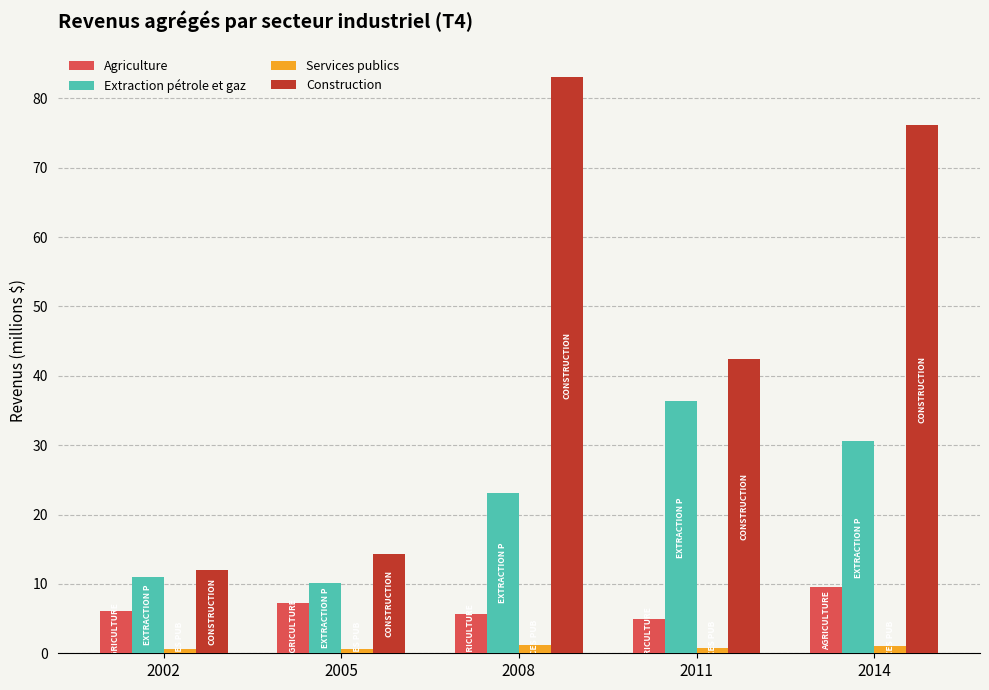

At which category does the chart reach its peak across all series?

2008